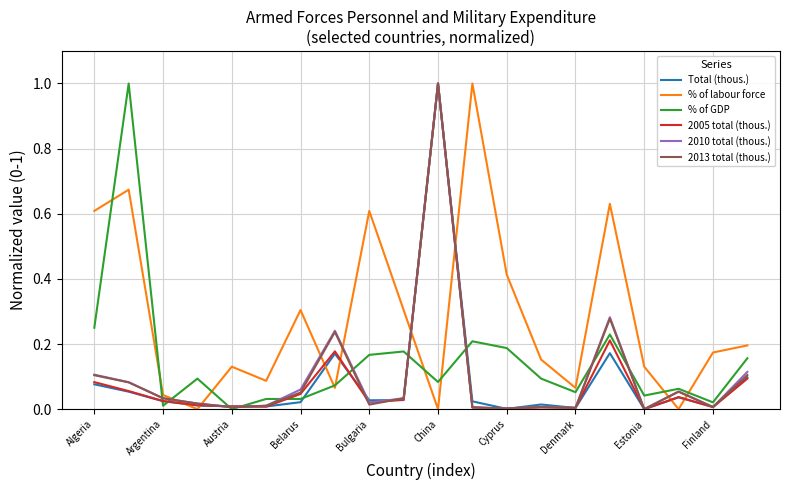

What is the greatest value displayed?

1.0